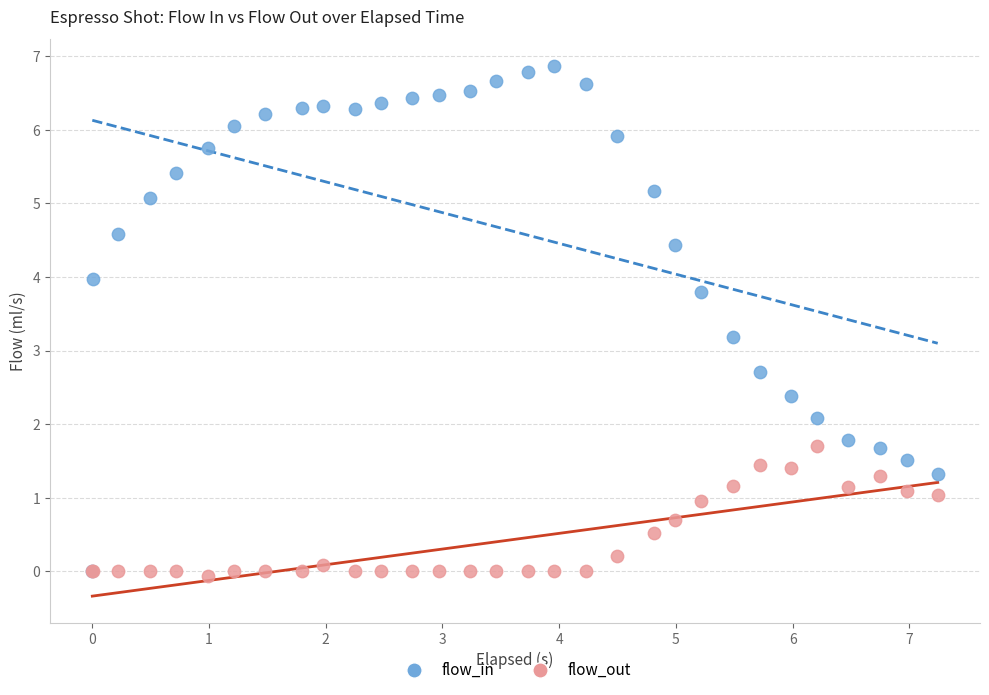

Across all series, what Y value is closest to 3?

3.2